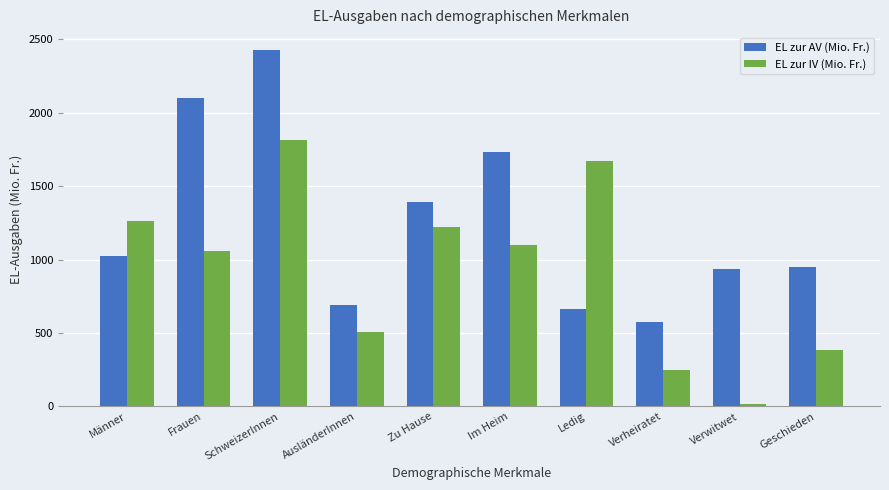

What is the value of the EL zur AV (Mio. Fr.) bar at the 6th from the left?

1731.8